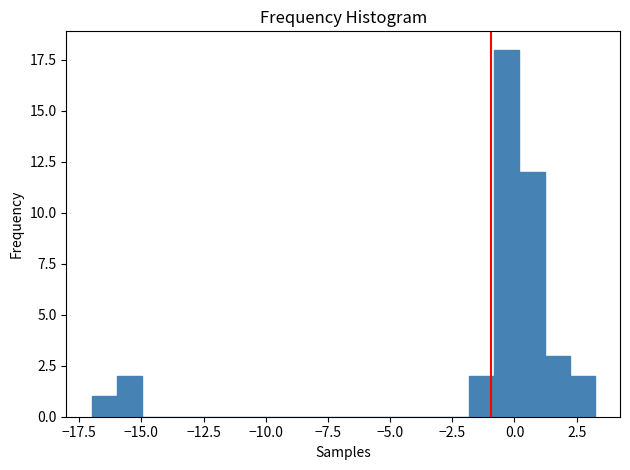

Read against the x-axis, roughly where is the centre of the tallest bar?

-0.5